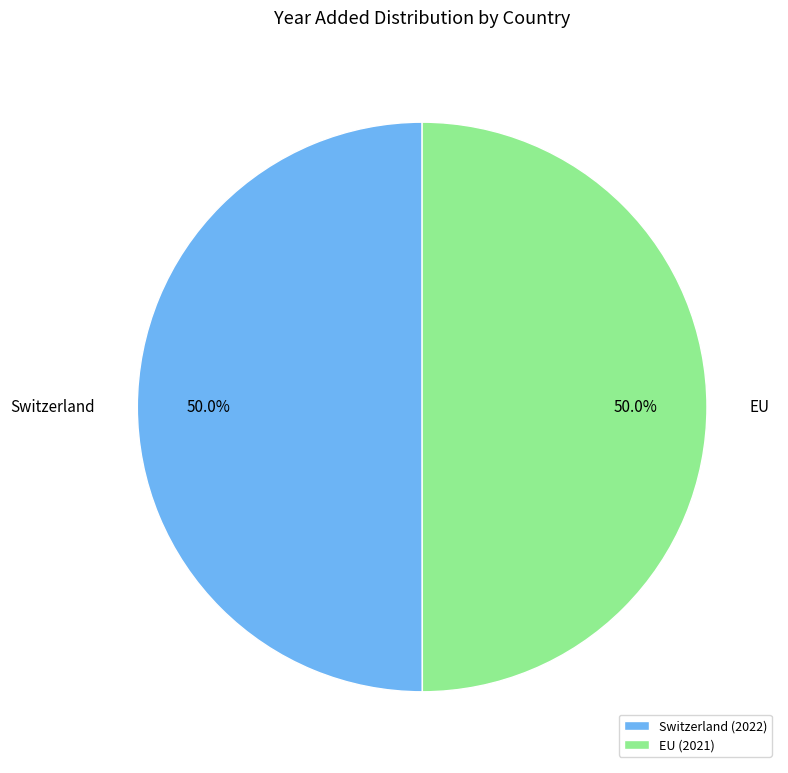

To the nearest percent, what is the combined percentage of Switzerland and EU?

100%